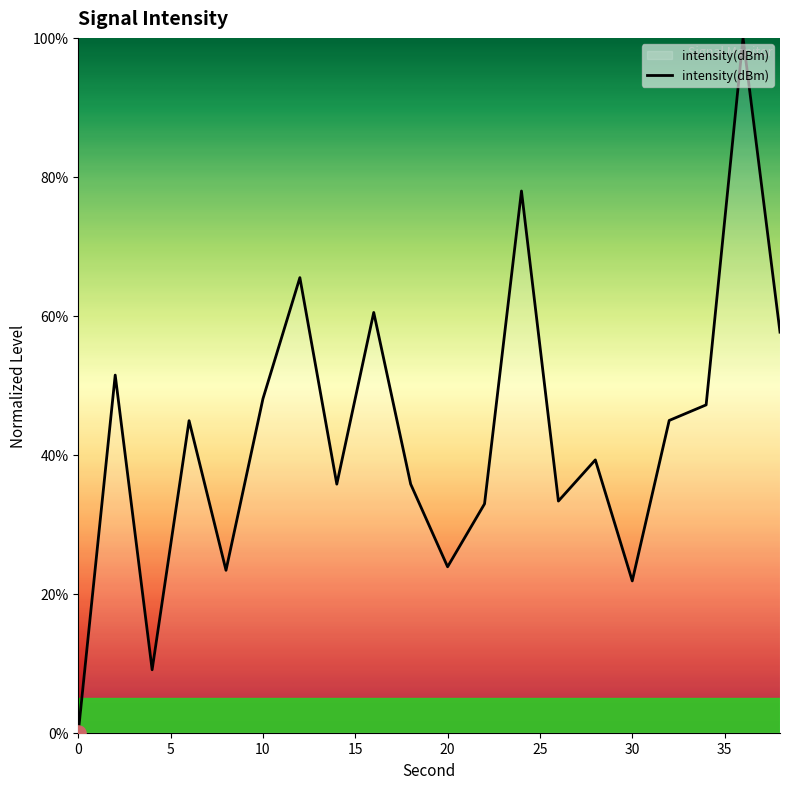

What is the difference between the maximum and minimum values?

100.0